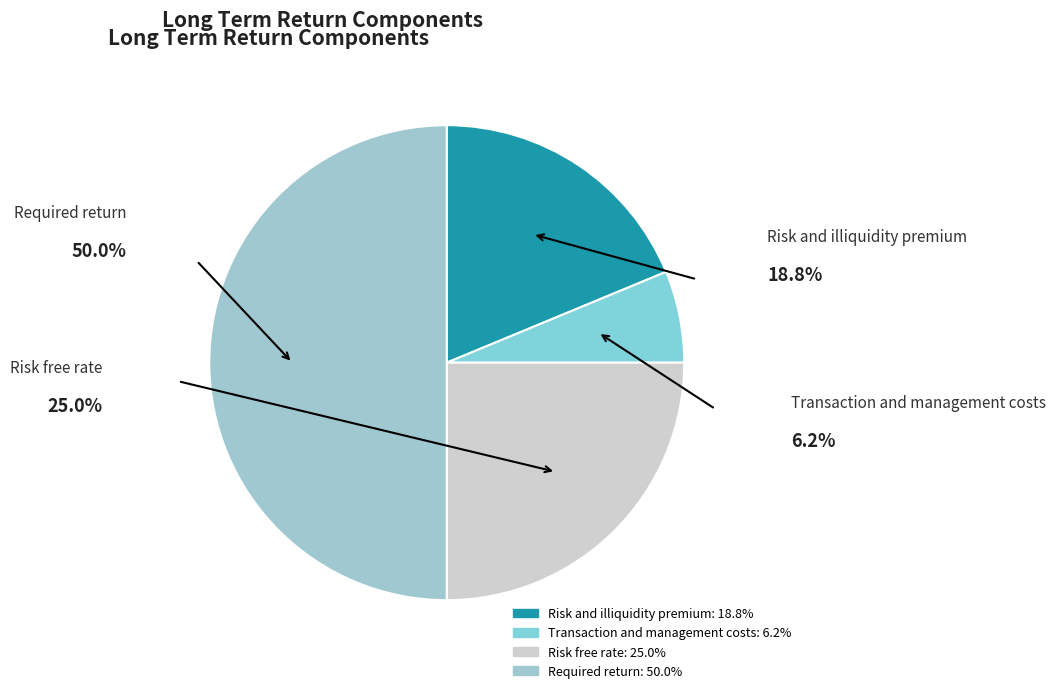

To the nearest percent, what is the average slice percentage?

25%